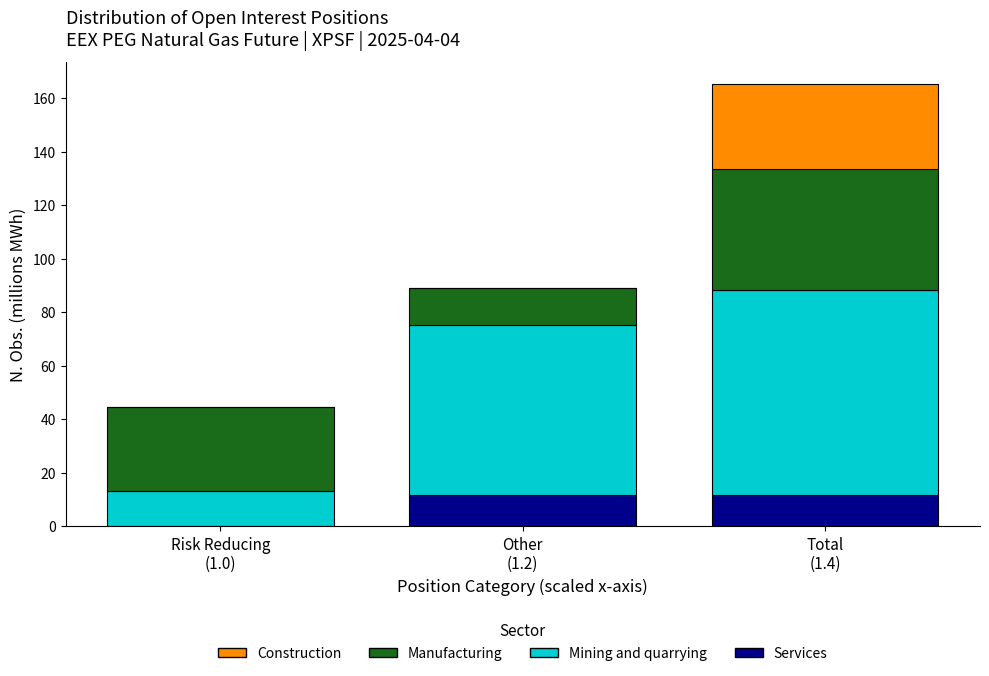

What is the highest value of the Services series?

11.6